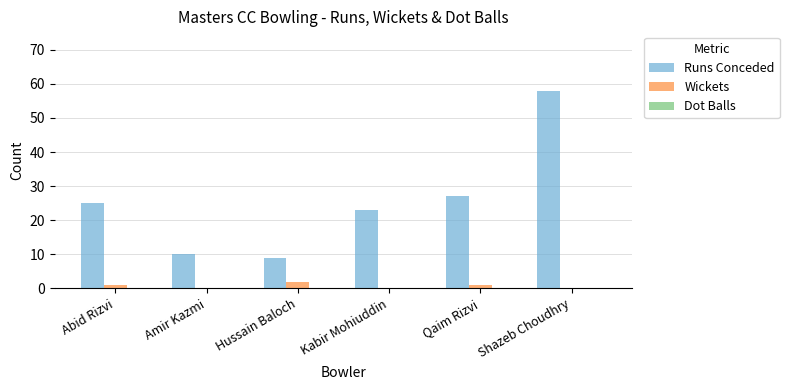

How many groups of bars are there?

6